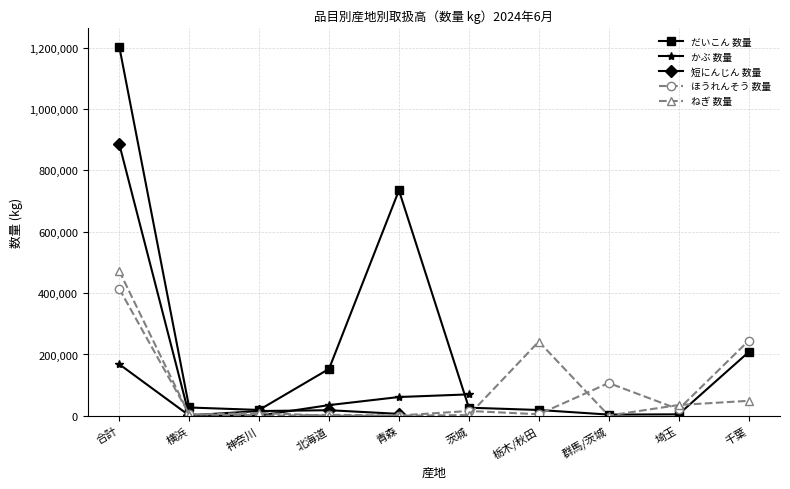

True or false: 短にんじん 数量 and だいこん 数量 intersect in this chart.

False